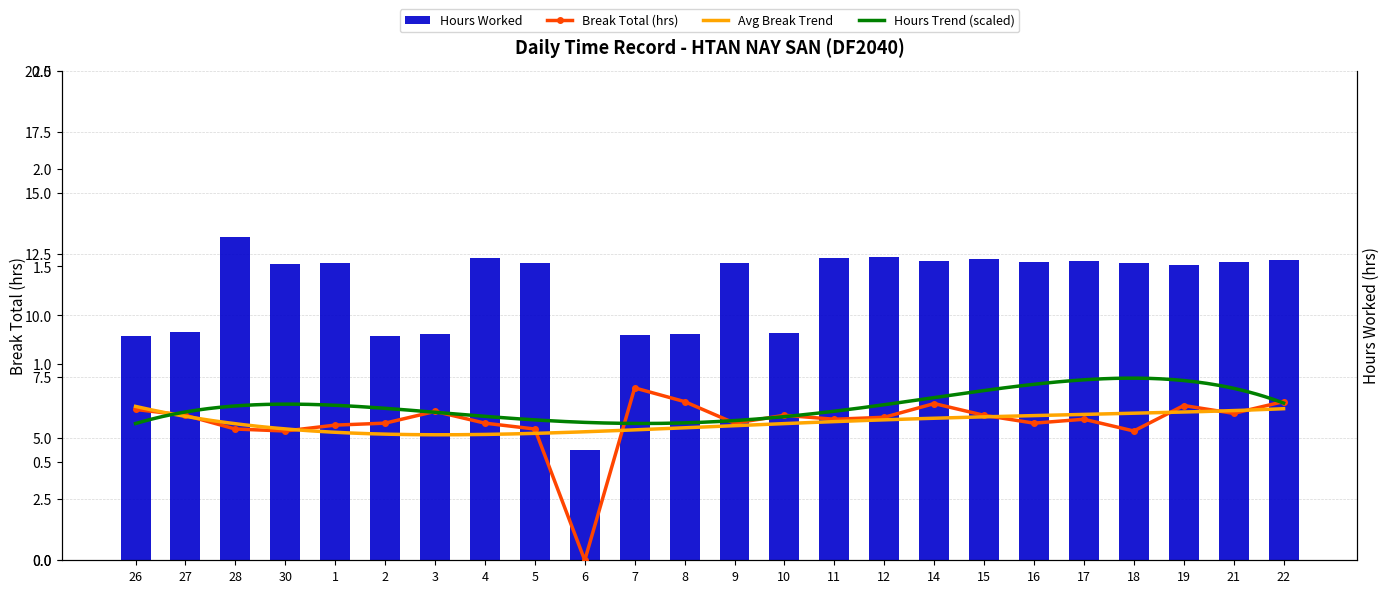

Reading left to right, extract all data points from this chart.

Hours Worked: 26=9.2	27=9.3	28=13.2	30=12.1	1=12.1	2=9.2	3=9.3	4=12.3	5=12.1	6=4.5	7=9.2	8=9.2	9=12.1	10=9.3	11=12.3	12=12.4	14=12.2	15=12.3	16=12.2	17=12.2	18=12.2	19=12.1	21=12.2	22=12.3
Break Total: 26=0.8	27=0.7	28=0.7	30=0.7	1=0.7	2=0.7	3=0.8	4=0.7	5=0.7	6=0.0	7=0.9	8=0.8	9=0.7	10=0.7	11=0.7	12=0.7	14=0.8	15=0.7	16=0.7	17=0.7	18=0.7	19=0.8	21=0.8	22=0.8